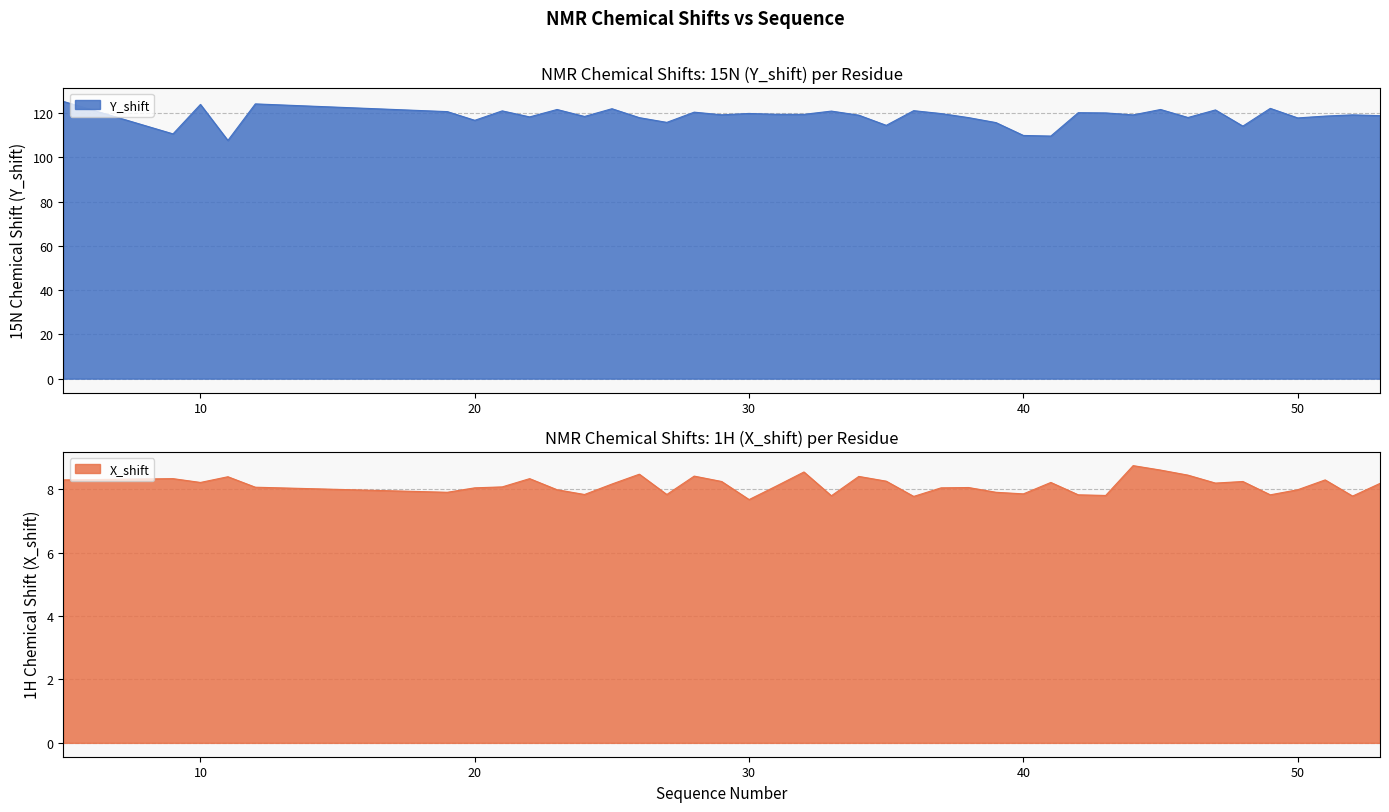

At which label is Y_shift closest to 116?

27